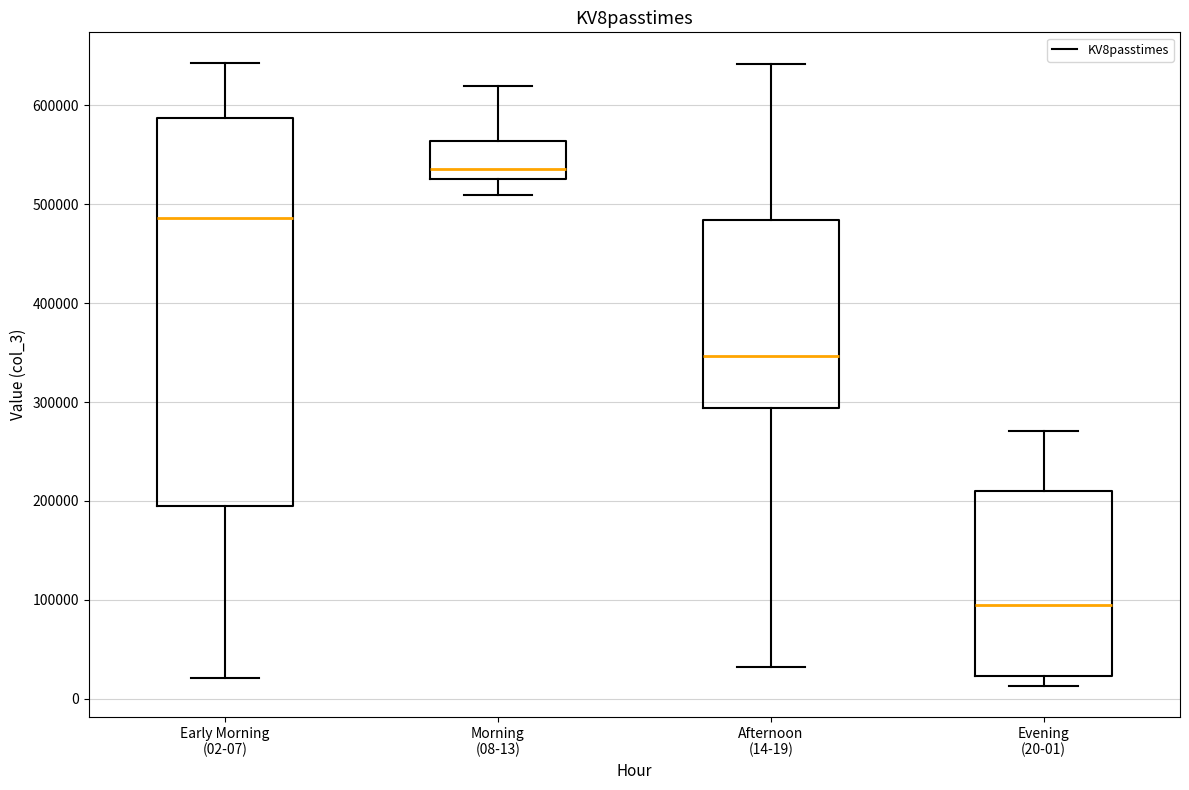

Where is the upper edge of the box for Evening (20-01) on the y-axis? The values are not printed on the chart, so give them approximately, as read against the axis.

210000